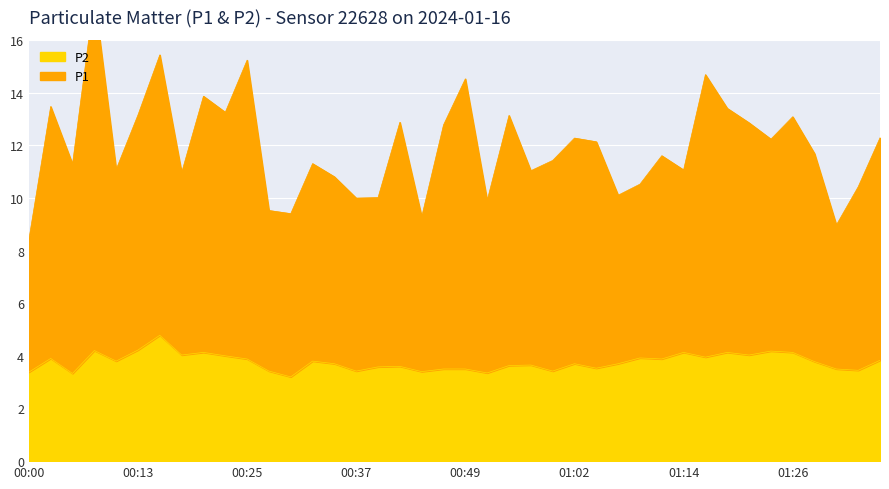

The P2 series shows 4.2 at 00:13. True or false?

True